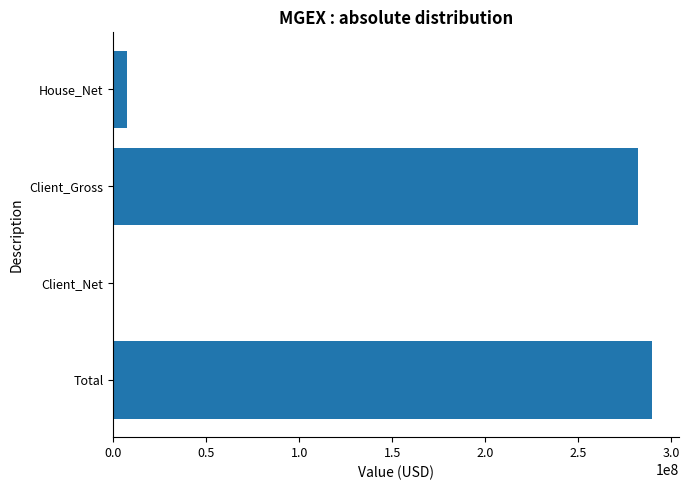

Count the number of categories in the chart.

4